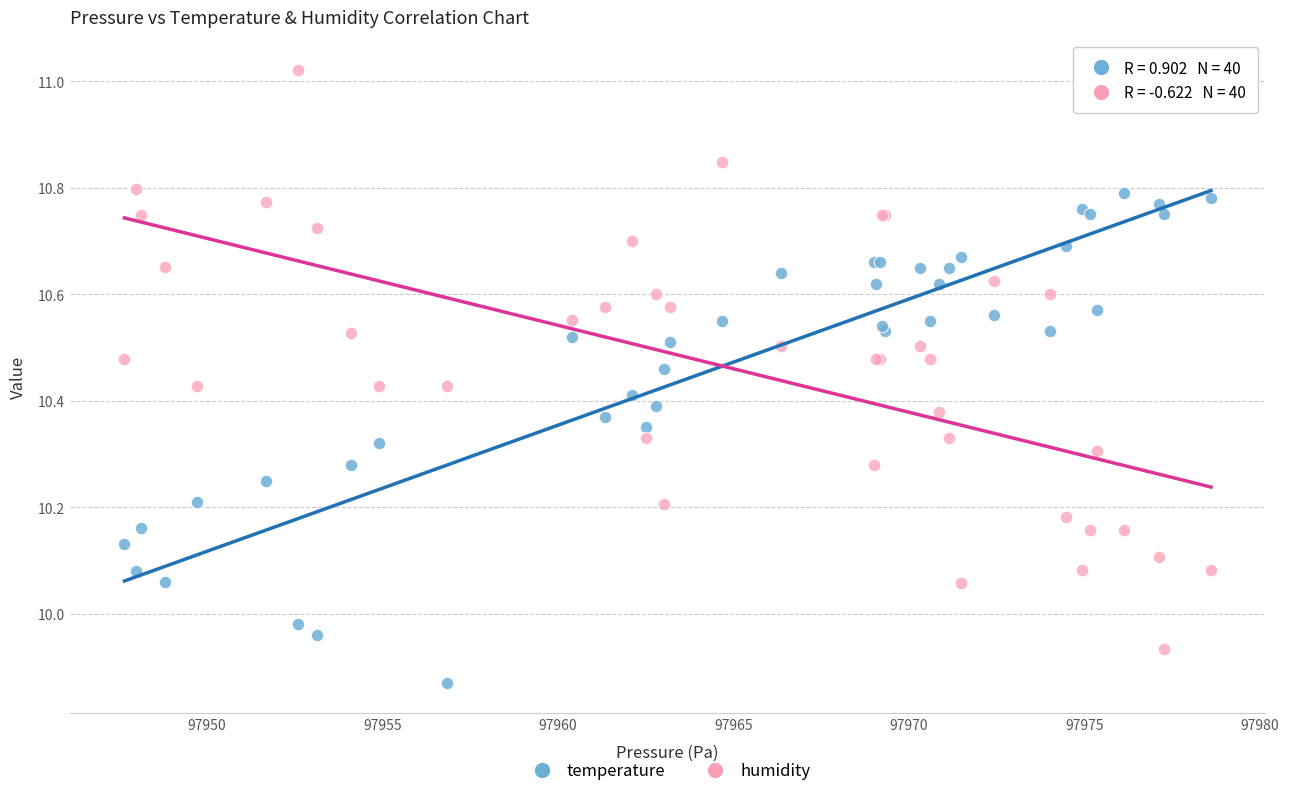

Which series has the largest Y range (max minus min)?

humidity